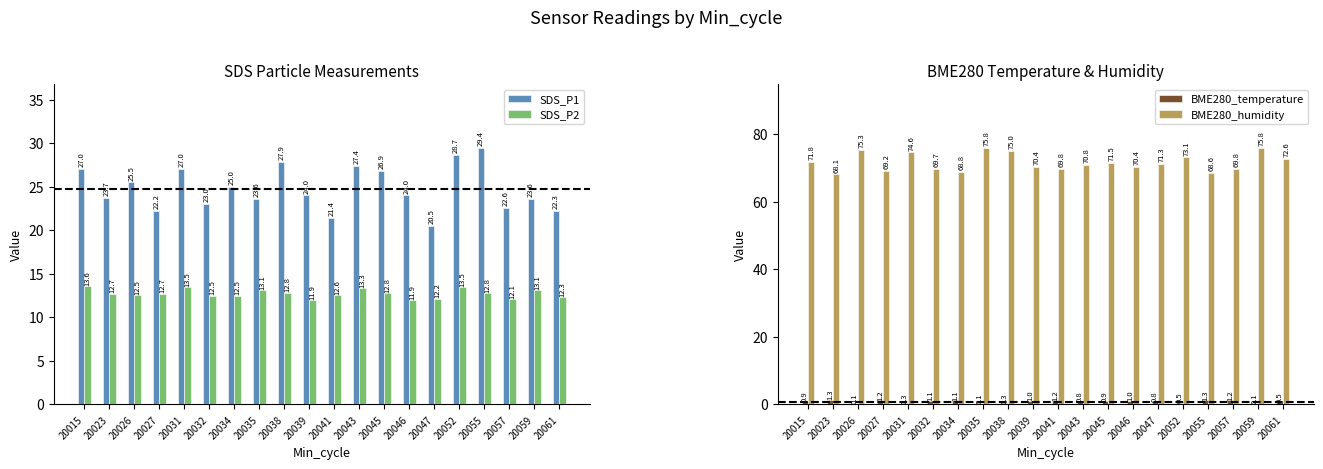

How many data points does each series have?

20